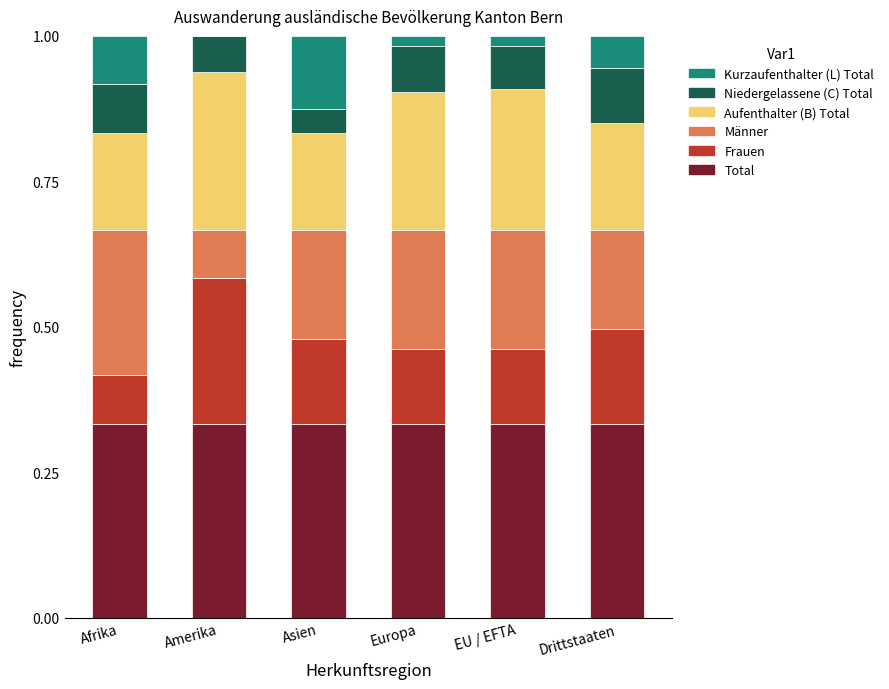

What is the total value across all series at Afrika?

1.0